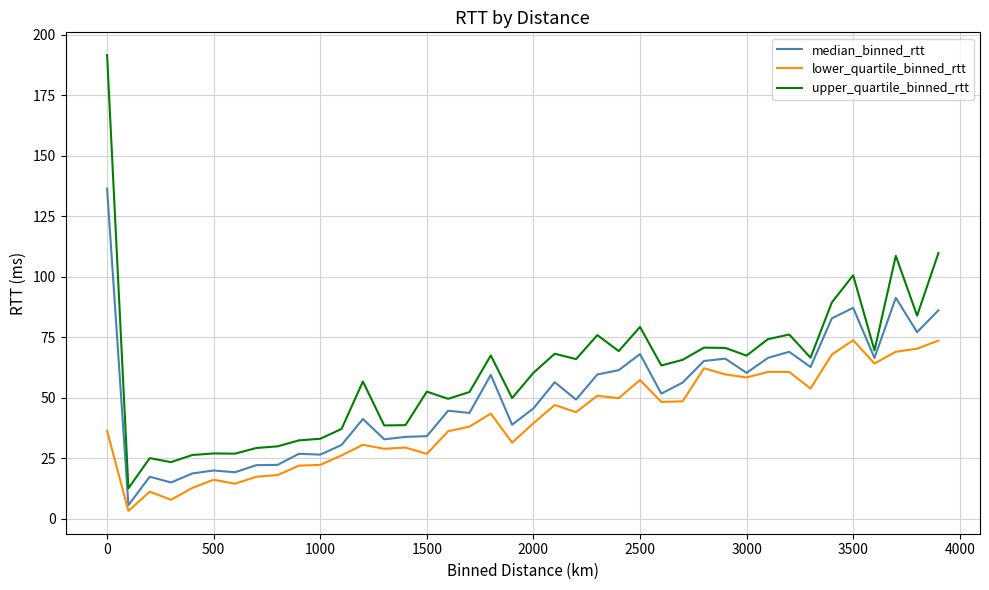

Rank the series by their maximum value, from highest to lowest.

upper_quartile_binned_rtt, median_binned_rtt, lower_quartile_binned_rtt